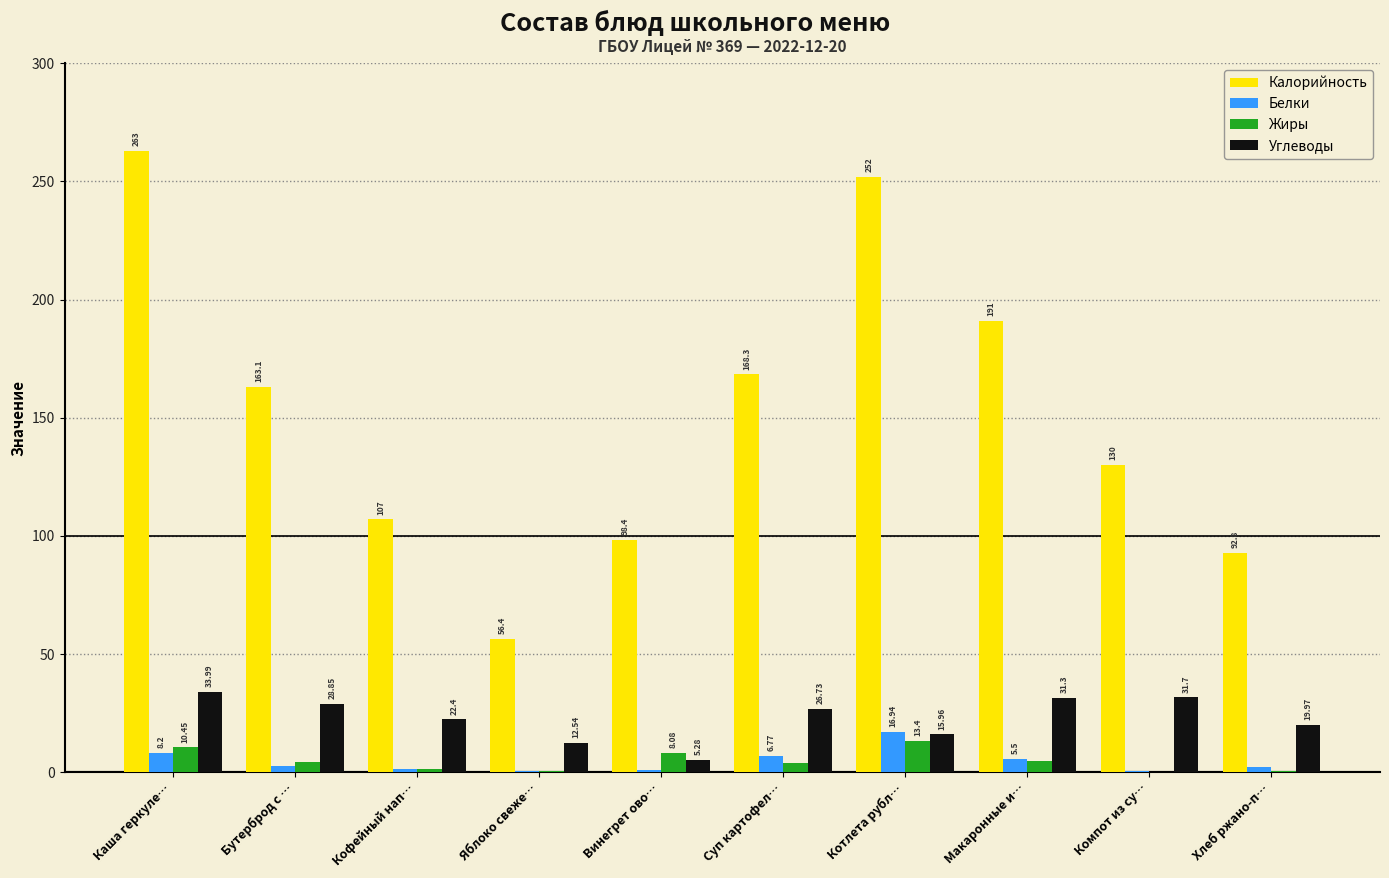

Which category has the highest value across all series?

Каша геркуле…